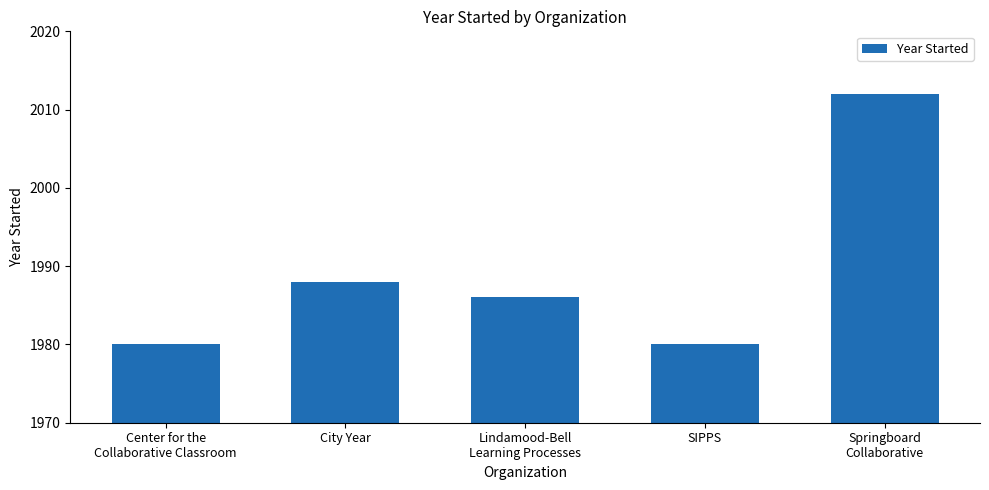

Reading left to right, list all the values displayed in this chart.

Center for the
Collaborative Classroom=1980	City Year=1988	Lindamood-Bell
Learning Processes=1986	SIPPS=1980	Springboard
Collaborative=2012